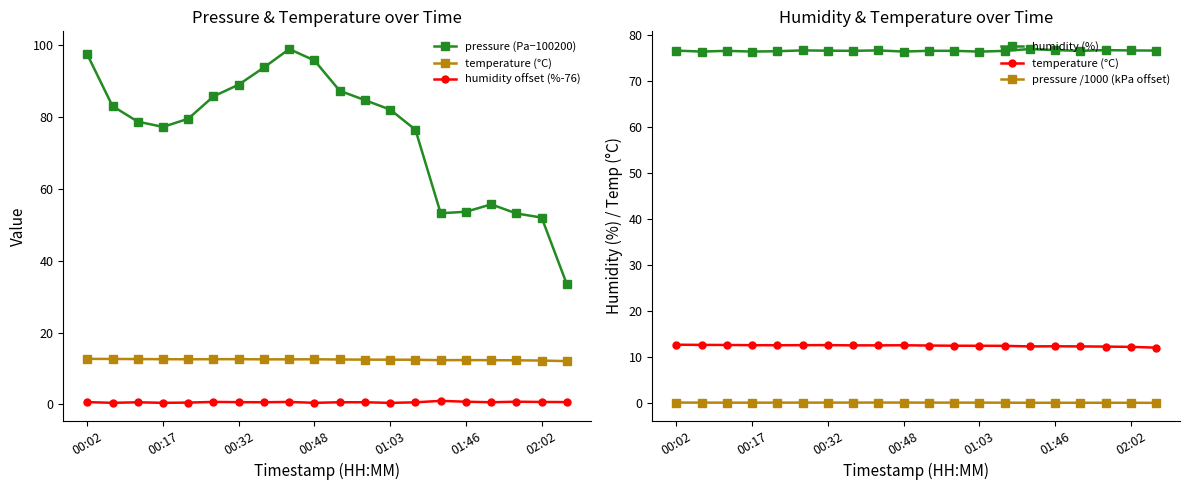

In humidity (%), how many points are lower than both neighbors (excluding endpoints)?

6